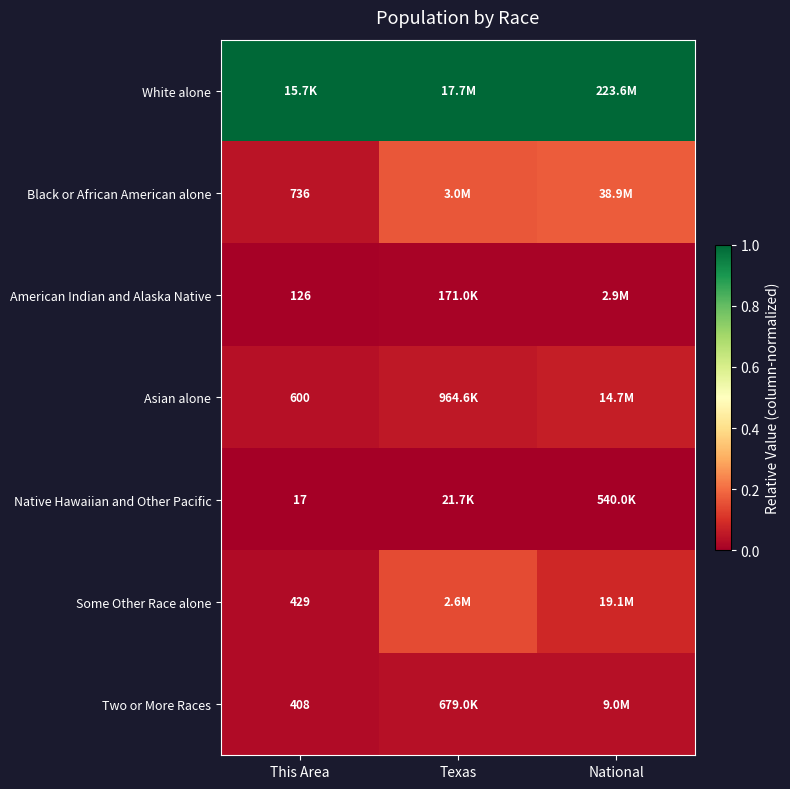

The American Indian and Alaska Native series shows 0.0 at National. True or false?

False